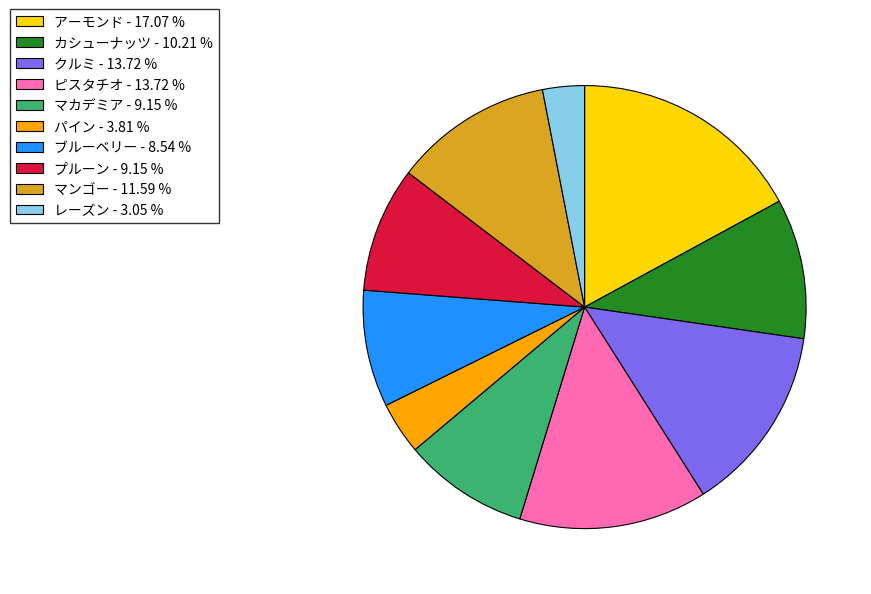

How many slices are in this pie chart?

10